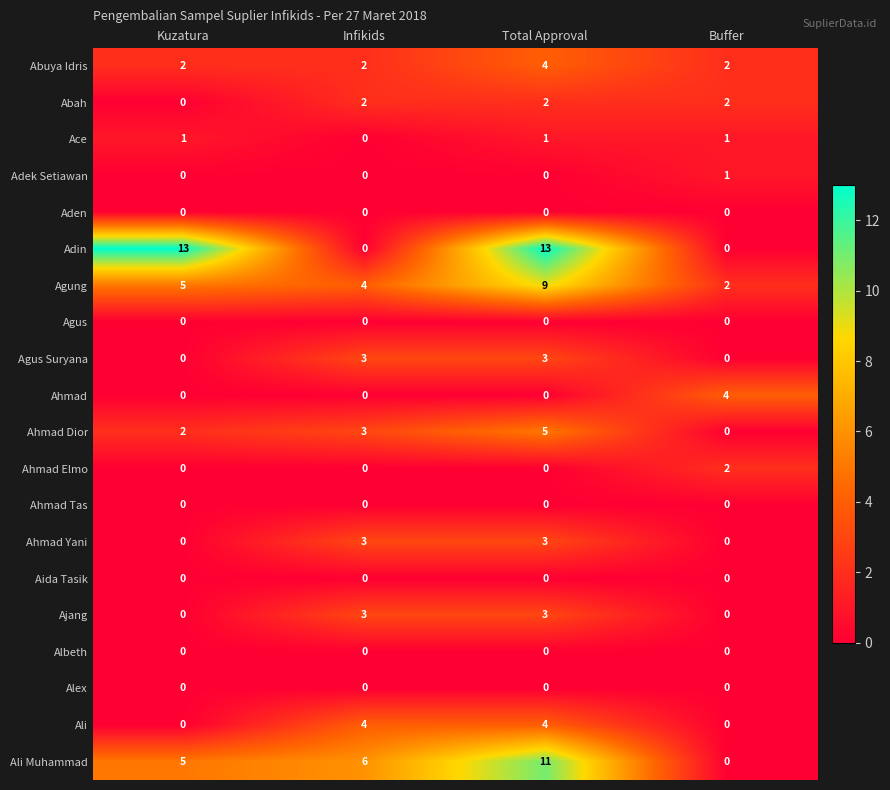

Which series has the widest spread of values?

Adin